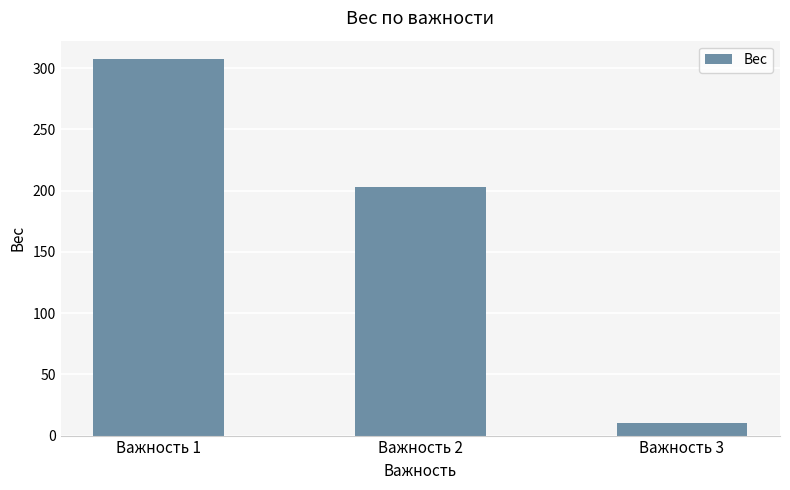

List the labels in order of value, largest first.

Важность 1, Важность 2, Важность 3